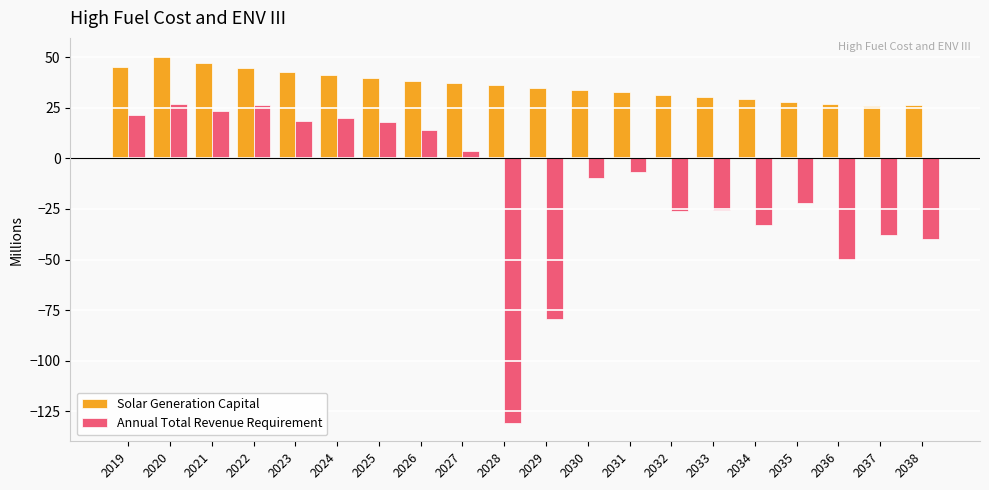

What is the minimum value shown in the chart?

-130.7